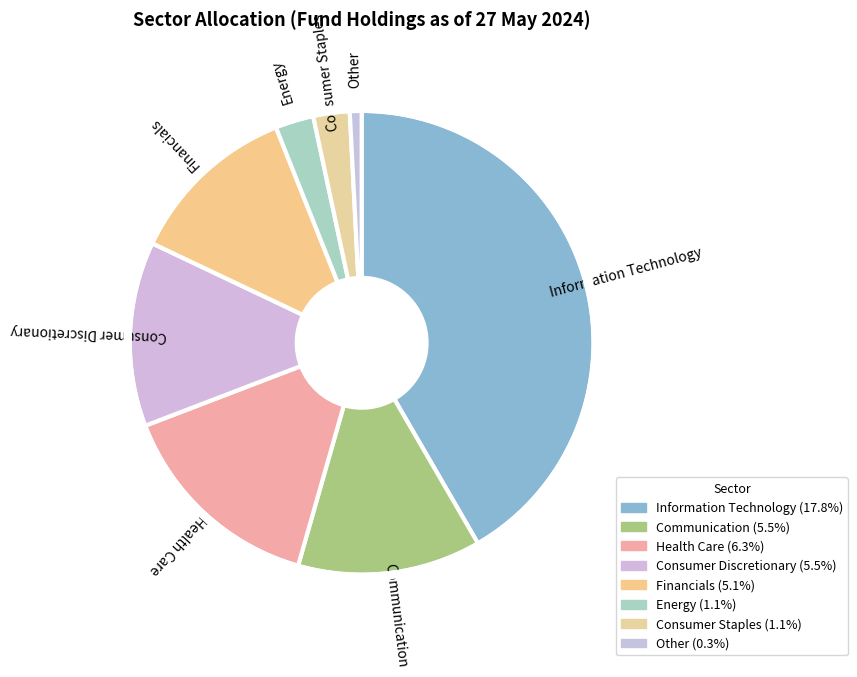

Which category has the smallest portion of the pie?

Other